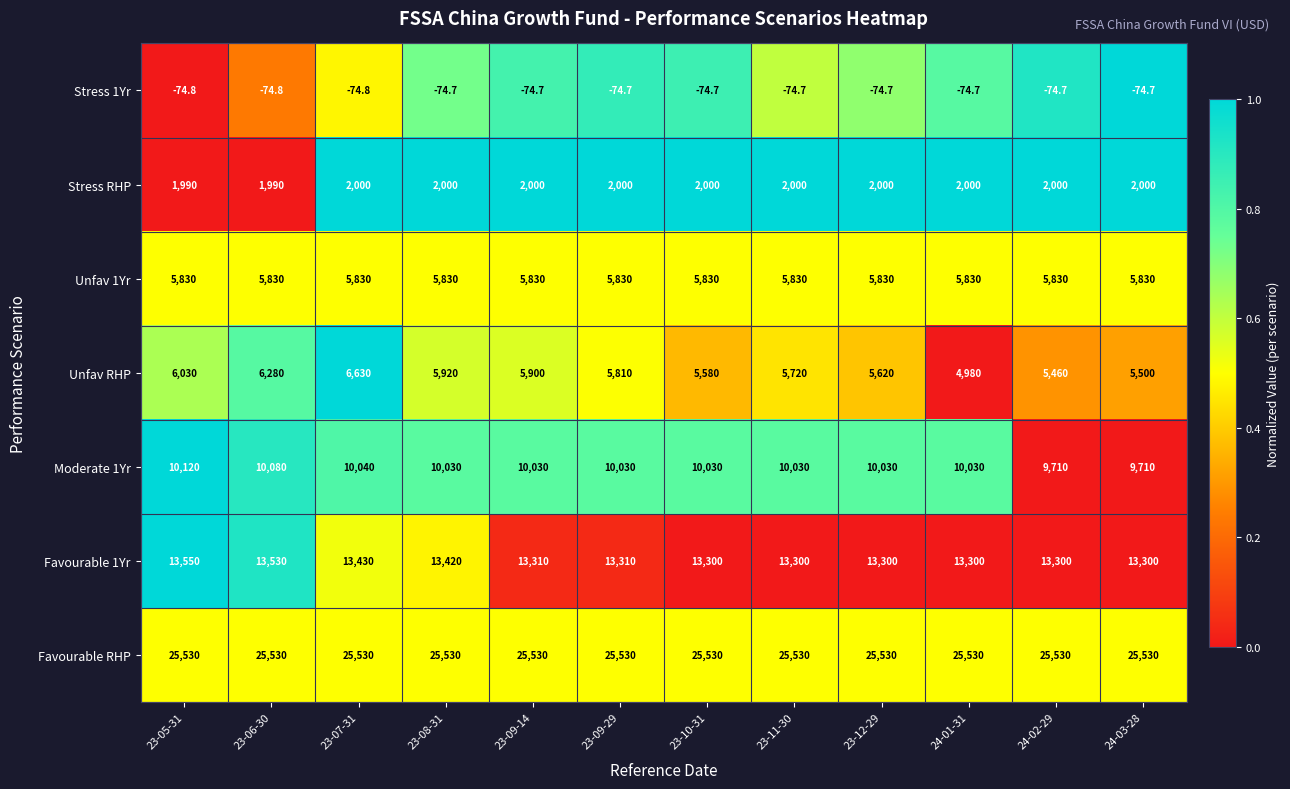

Which series has the largest range (max minus min)?

Unfav RHP